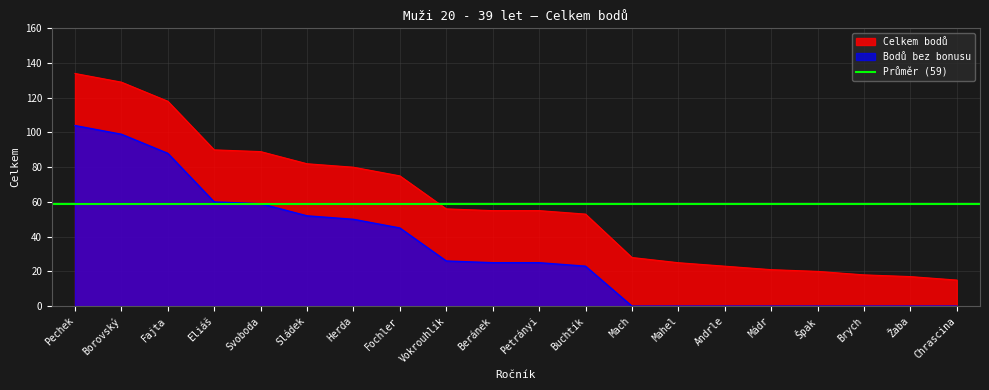

Is the value of Celkem bodů at Herda greater than the value of Bodů bez bonusu at Fajta?

No